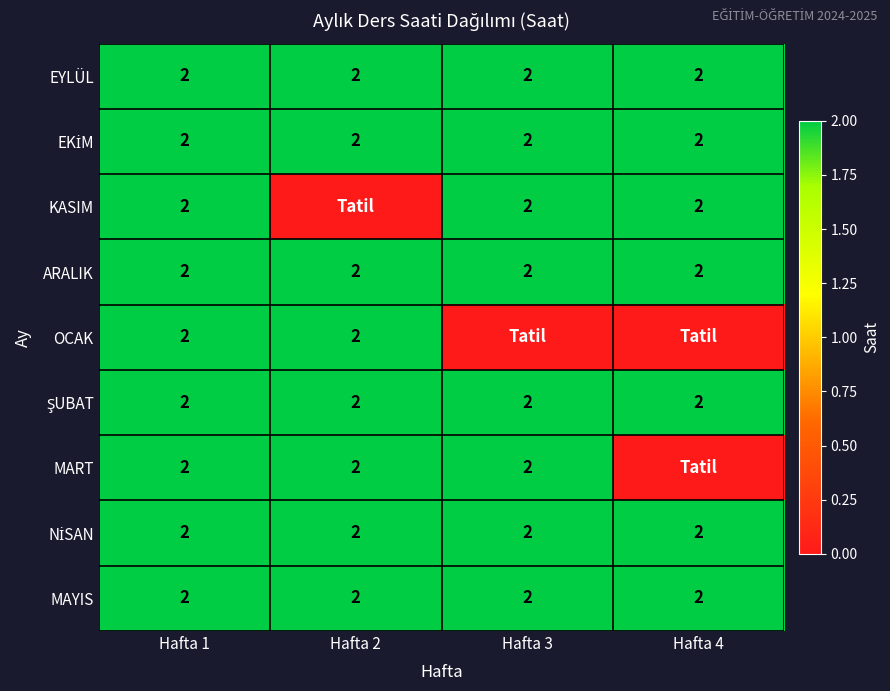

What is the sum of all EYLÜL values?

8